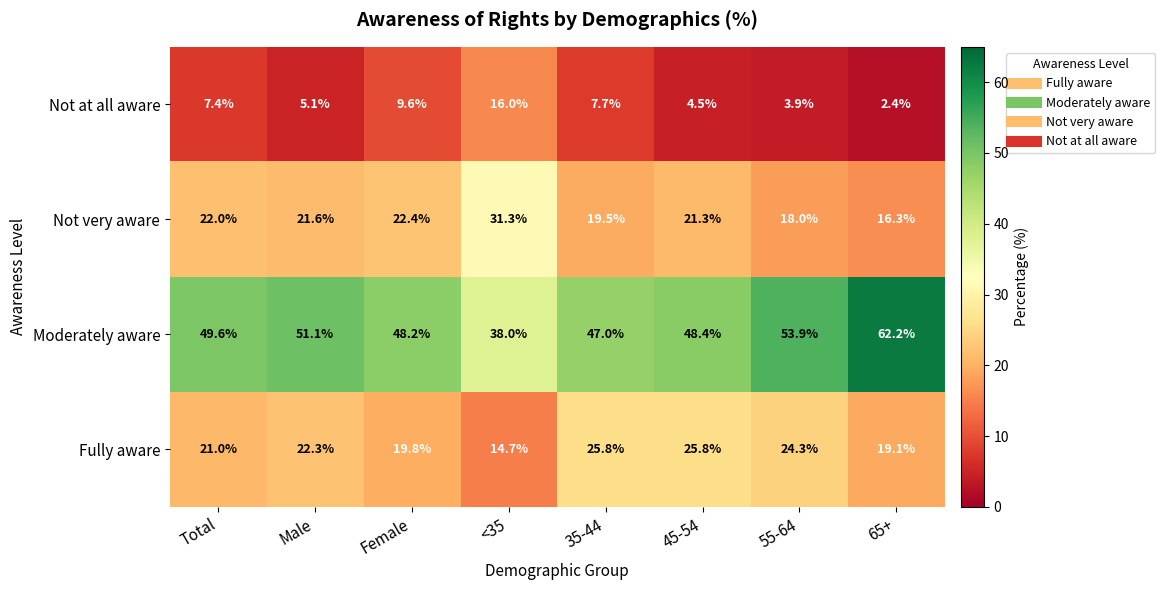

Which category has the lowest value across all series?

65+